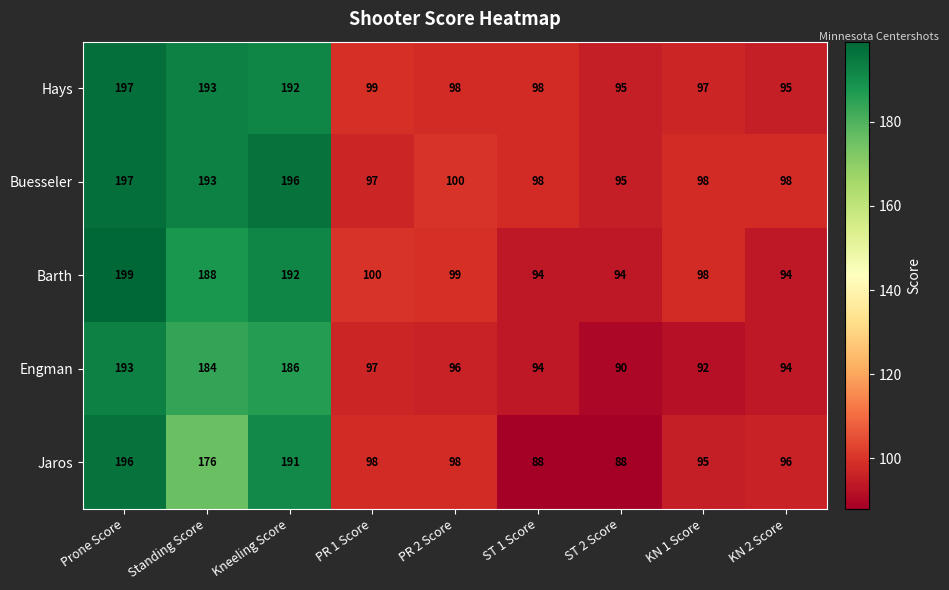

At which category is the sum across all series the highest?

Prone Score